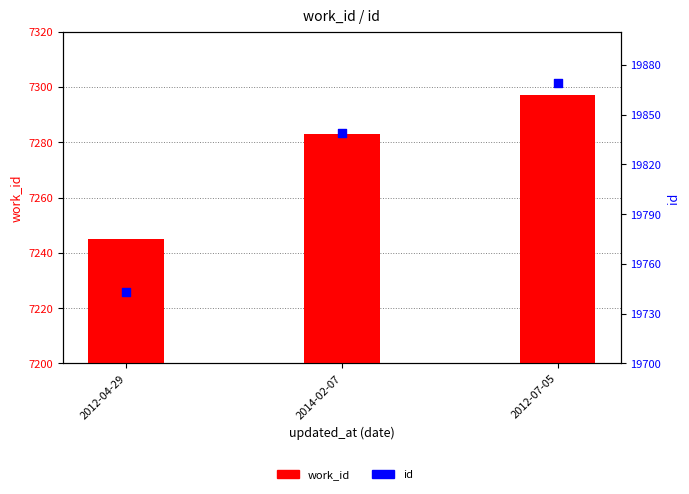

Is the value of work_id at 2014-02-07 greater than the value of id at 2014-02-07?

No